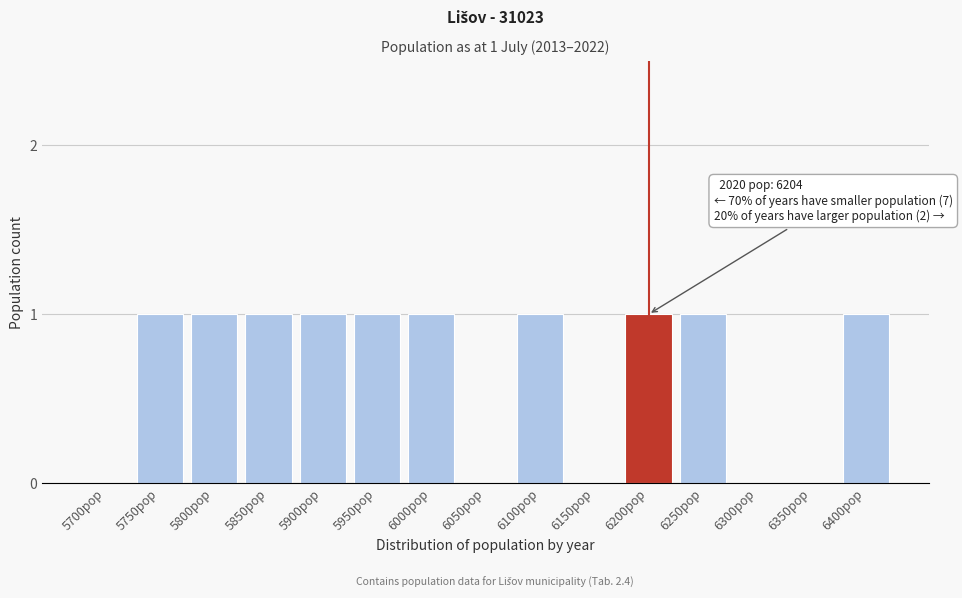

Reading left to right, transcribe all the data shown in this chart.

5700pop=0	5750pop=1	5800pop=1	5850pop=1	5900pop=1	5950pop=1	6000pop=1	6050pop=0	6100pop=1	6150pop=0	6200pop=1	6250pop=1	6300pop=0	6350pop=0	6400pop=1